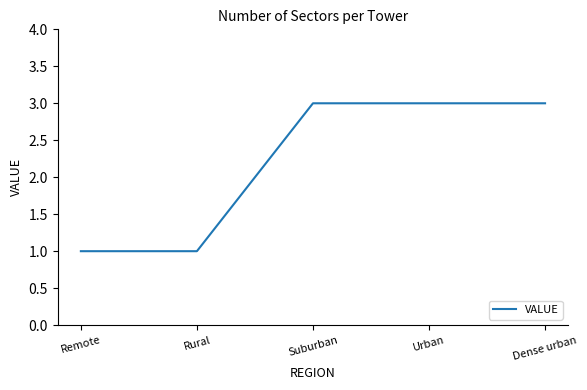

Read the value at Rural.

1